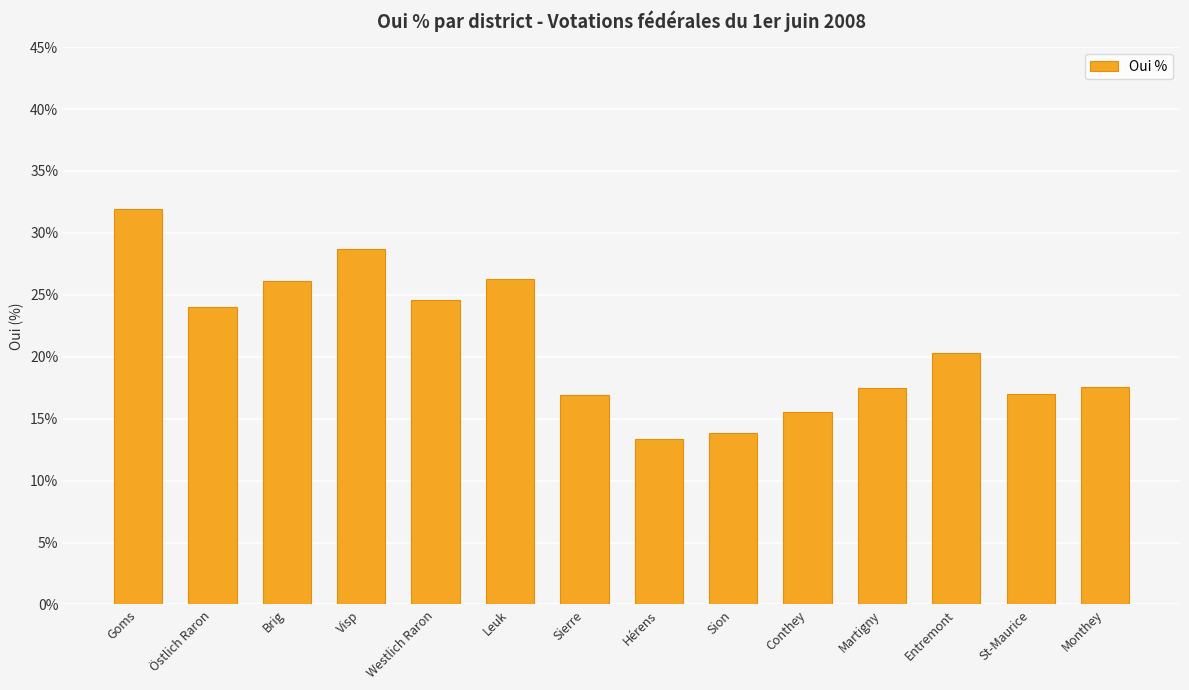

How many data points are above 20?

7